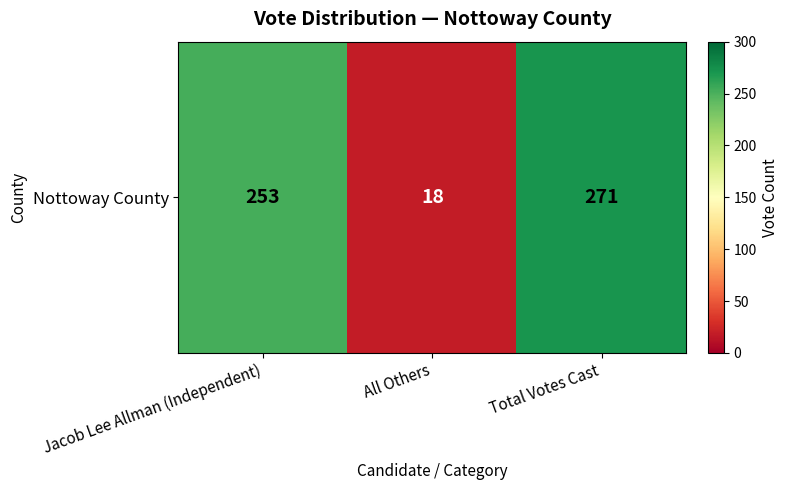

List the labels in order of value, largest first.

Total Votes Cast, Jacob Lee Allman (Independent), All Others